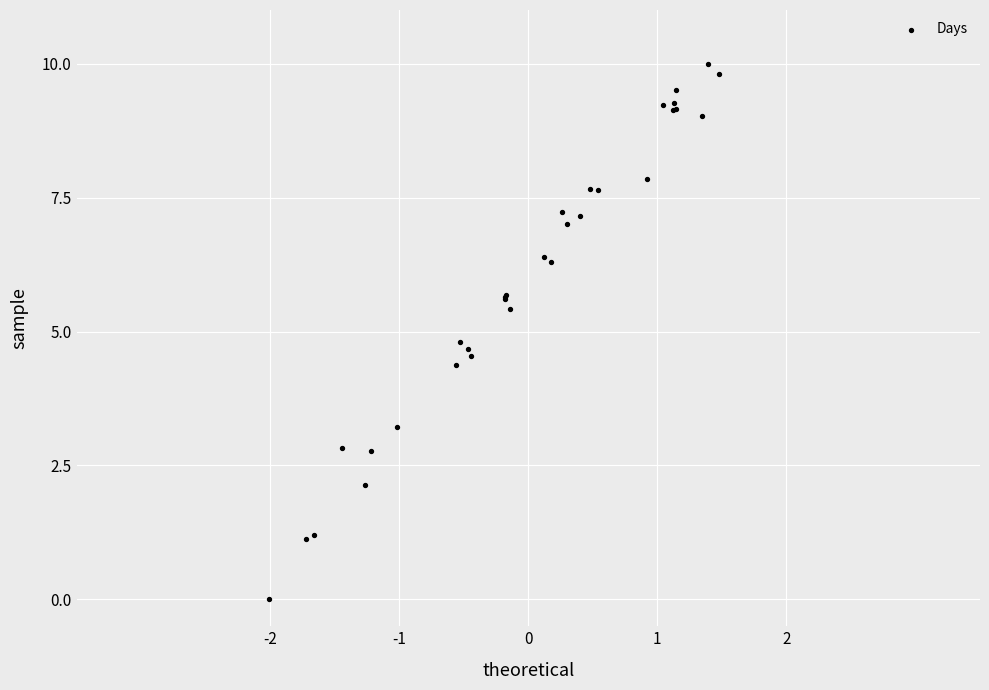

What Y value in the scatter plot is closest to 5?

4.8